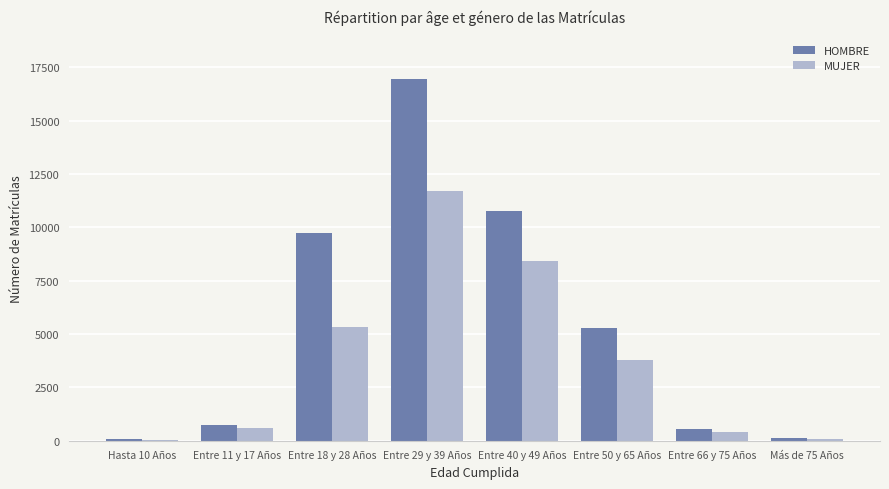

What is the sum of all HOMBRE values?

44144